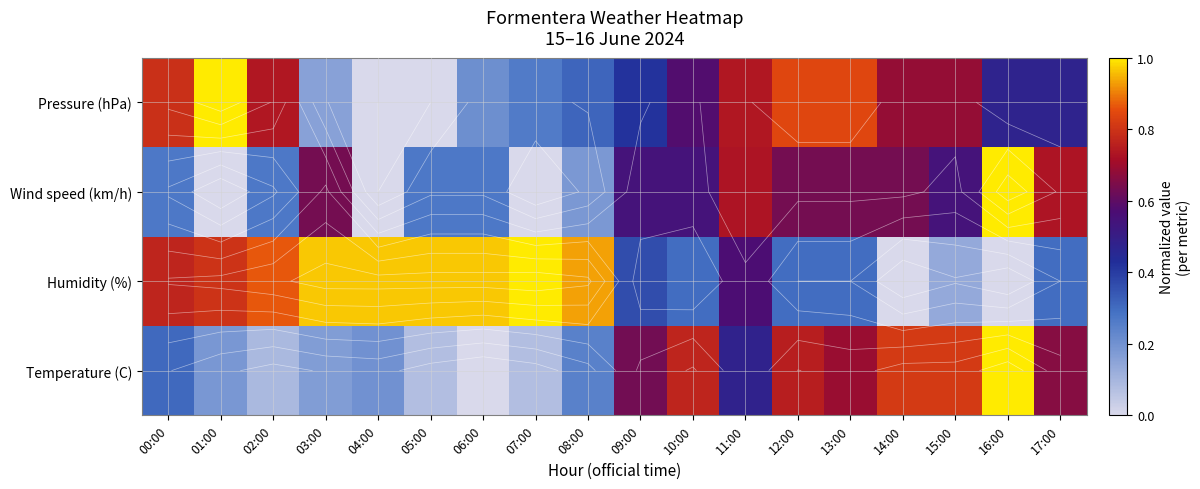

What is the difference between the highest and lowest values at 09:00?

0.3